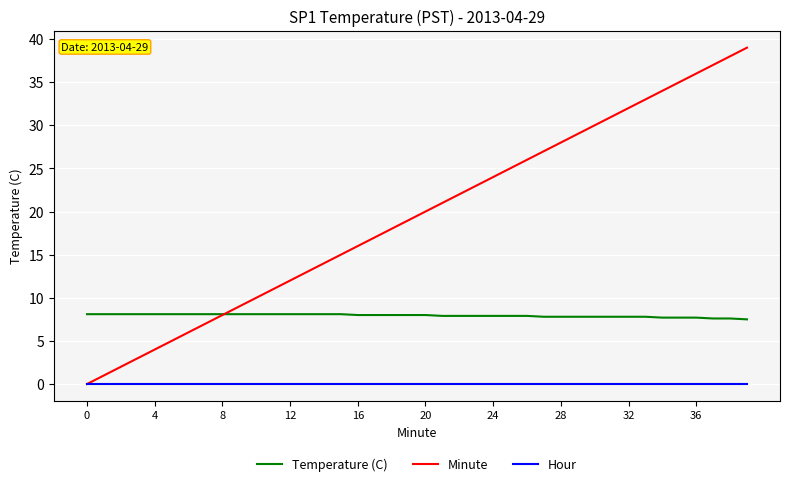

Does the chart have visible grid lines?

Yes